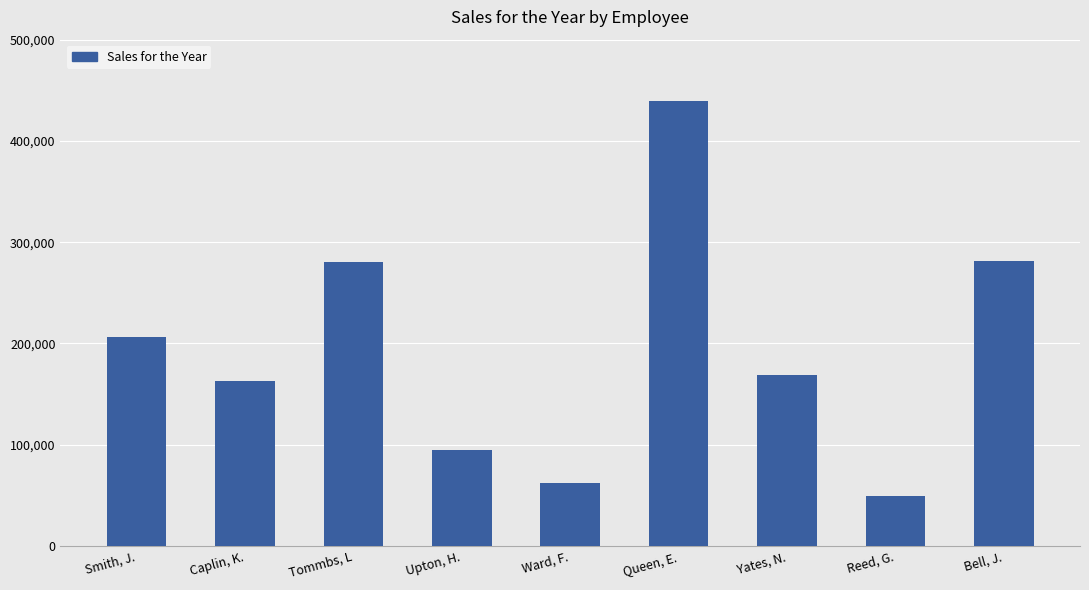

At which category does the chart reach its minimum across all series?

Reed, G.